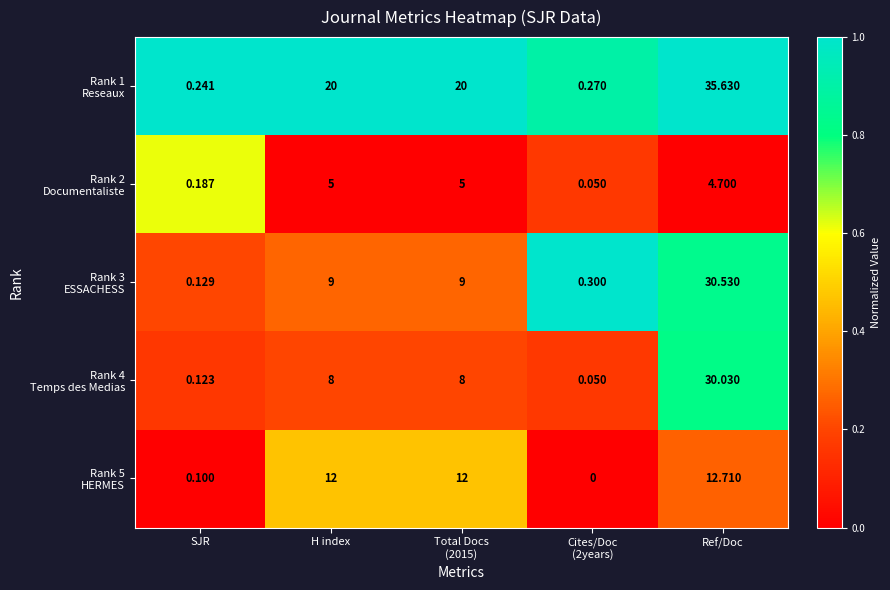

At which category is the sum across all series the highest?

Ref/Doc